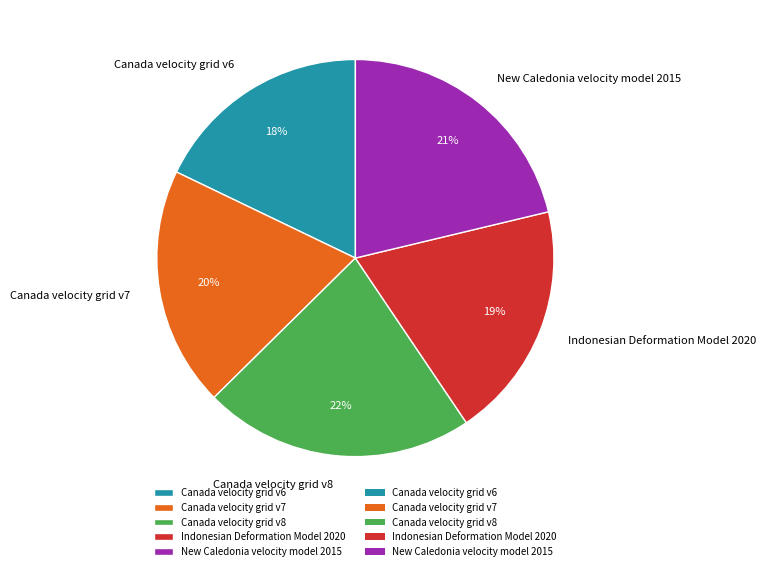

Does Canada velocity grid v7 represent more than half of the total?

No